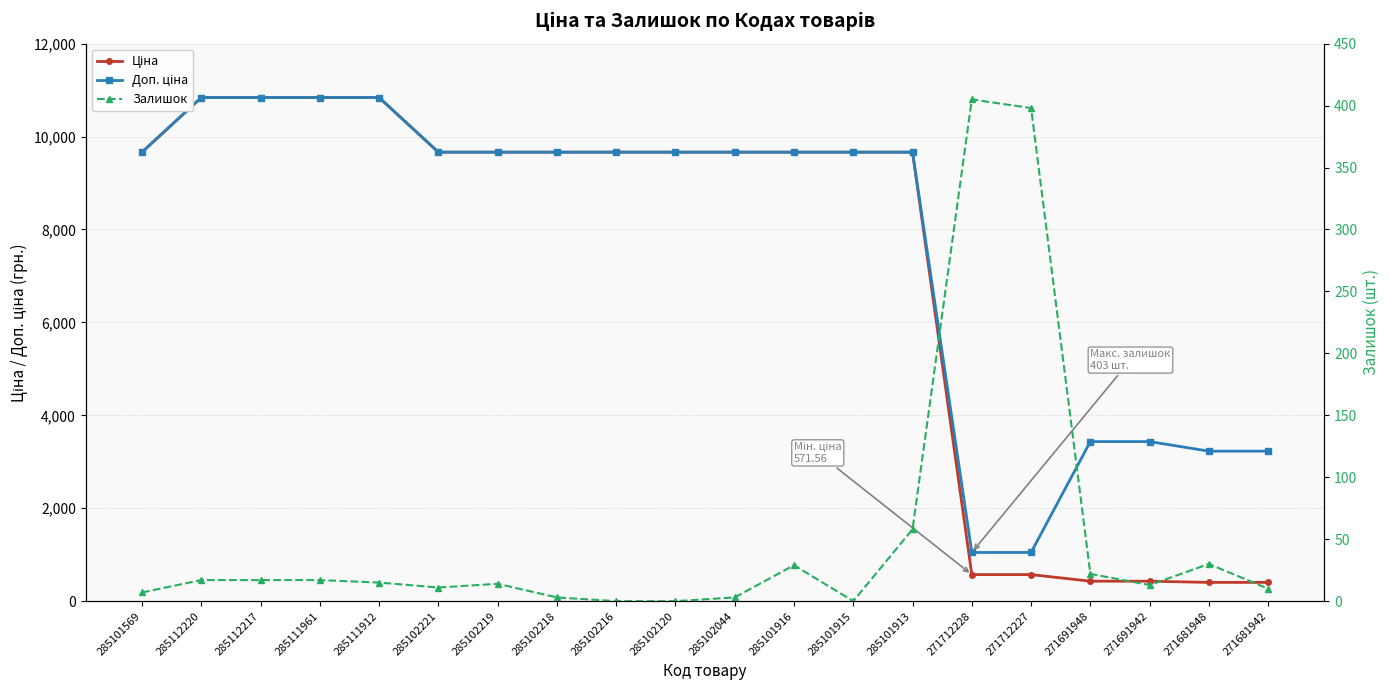

Reading right to left, extract all data points from this chart.

Ціна: 271681942=403.6	271681948=403.6	271691942=429.3	271691948=429.3	271712227=571.6	271712228=571.6	285101913=9664.7	285101915=9664.7	285101916=9664.7	285102044=9664.7	285102120=9664.7	285102216=9664.7	285102218=9664.7	285102219=9664.7	285102221=9664.7	285111912=10840.1	285111961=10840.1	285112217=10840.1	285112220=10840.1	285101569=9664.7
Доп. ціна: 271681942=3228.8	271681948=3228.8	271691942=3434.6	271691948=3434.6	271712227=1048.0	271712228=1048.0	285101913=9664.7	285101915=9664.7	285101916=9664.7	285102044=9664.7	285102120=9664.7	285102216=9664.7	285102218=9664.7	285102219=9664.7	285102221=9664.7	285111912=10840.1	285111961=10840.1	285112217=10840.1	285112220=10840.1	285101569=9664.7
Залишок: 271681942=10.0	271681948=30.0	271691942=13.0	271691948=22.0	271712227=398.0	271712228=405.0	285101913=58.0	285101915=0.0	285101916=29.0	285102044=3.0	285102120=0.0	285102216=0.0	285102218=3.0	285102219=14.0	285102221=11.0	285111912=15.0	285111961=17.0	285112217=17.0	285112220=17.0	285101569=7.0